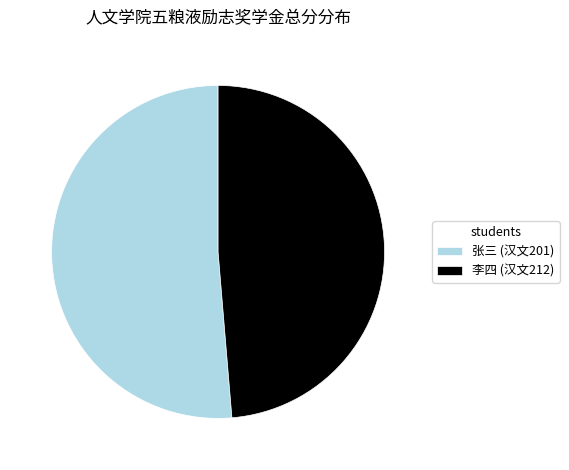

Is the sum of 李四 (汉文212) and 张三 (汉文201) greater than half?

Yes